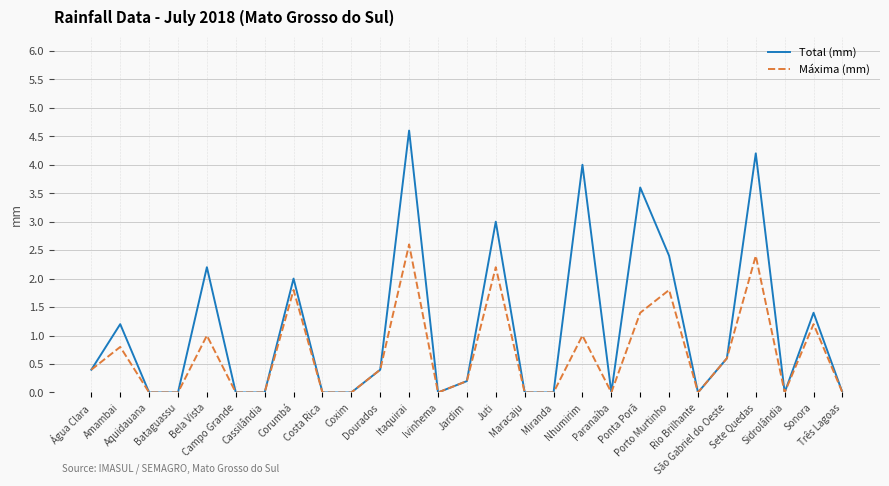

Which series has the largest range (max minus min)?

Total (mm)